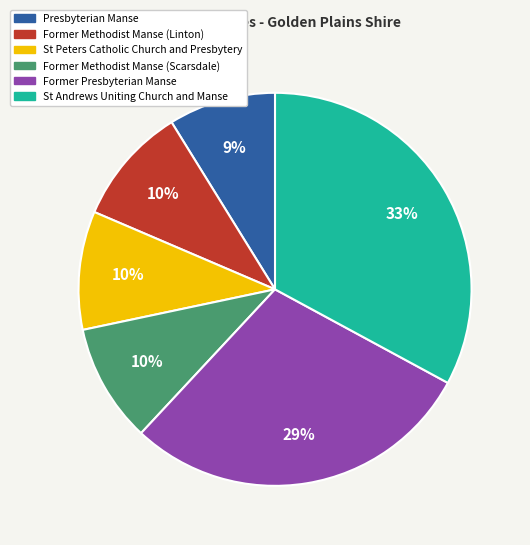

Which category has the biggest portion of the pie?

St Andrews Uniting Church and Manse